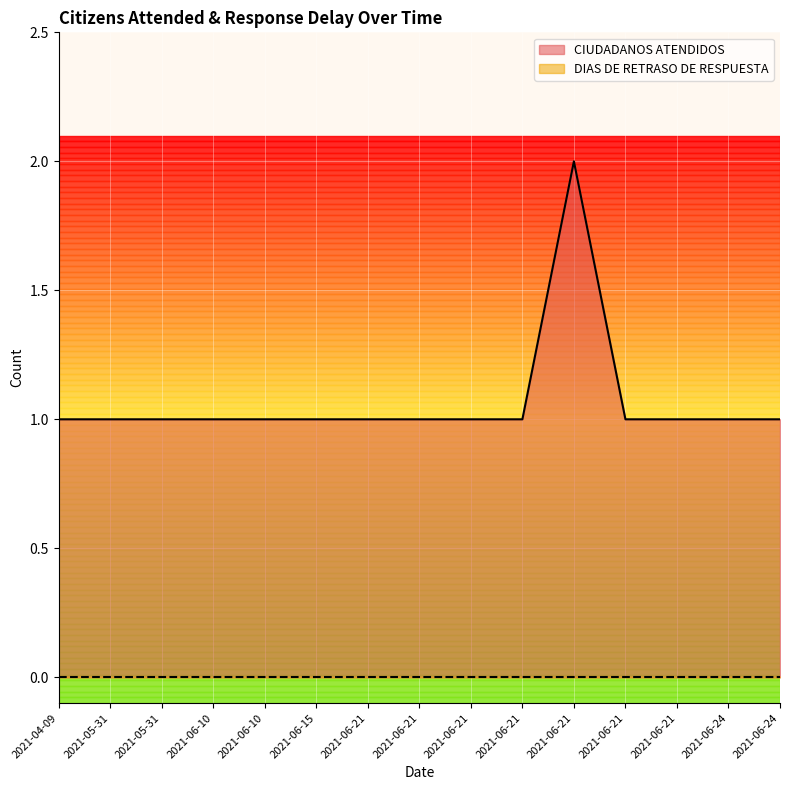

Count the values in the range 1 to 2.

15